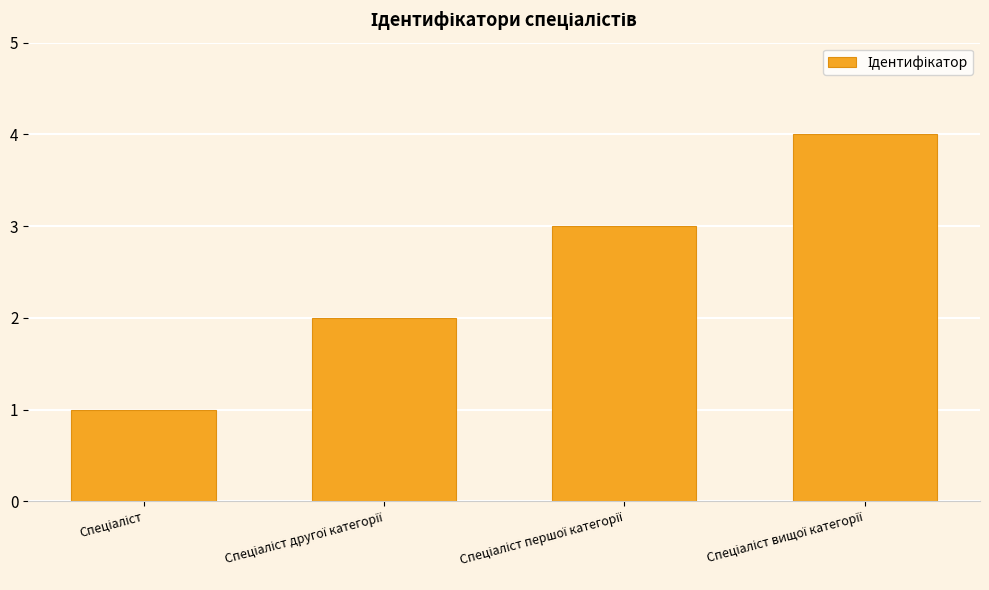

Reading left to right, transcribe all the data shown in this chart.

1	2	3	4